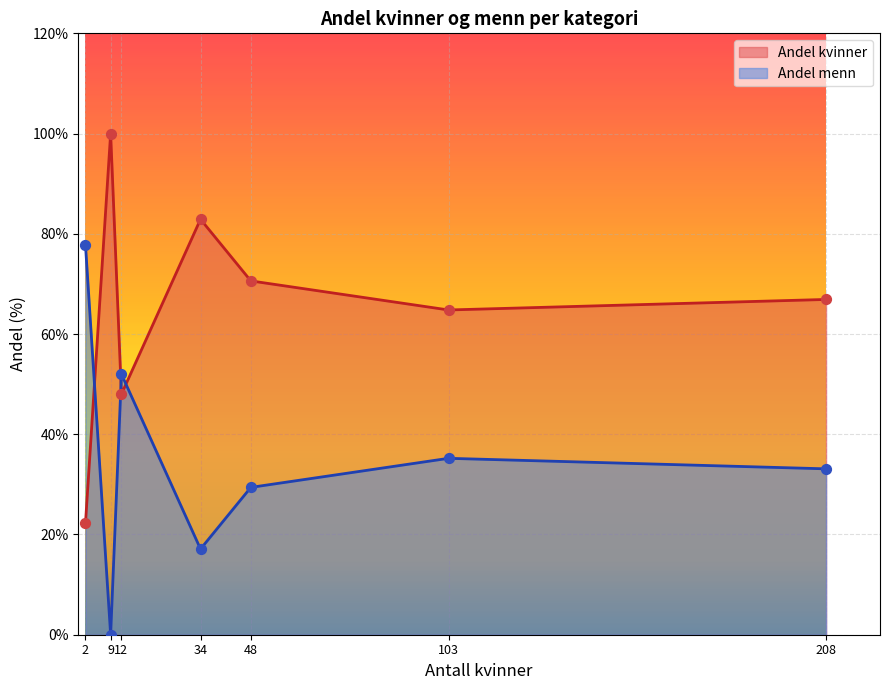

Which series reaches the minimum Y coordinate?

Andel menn